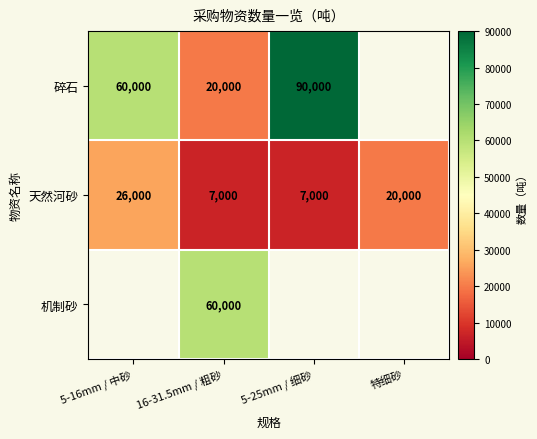

Is the value of 碎石 at 16-31.5mm / 粗砂 greater than the value of 机制砂 at 5-25mm / 细砂?

No